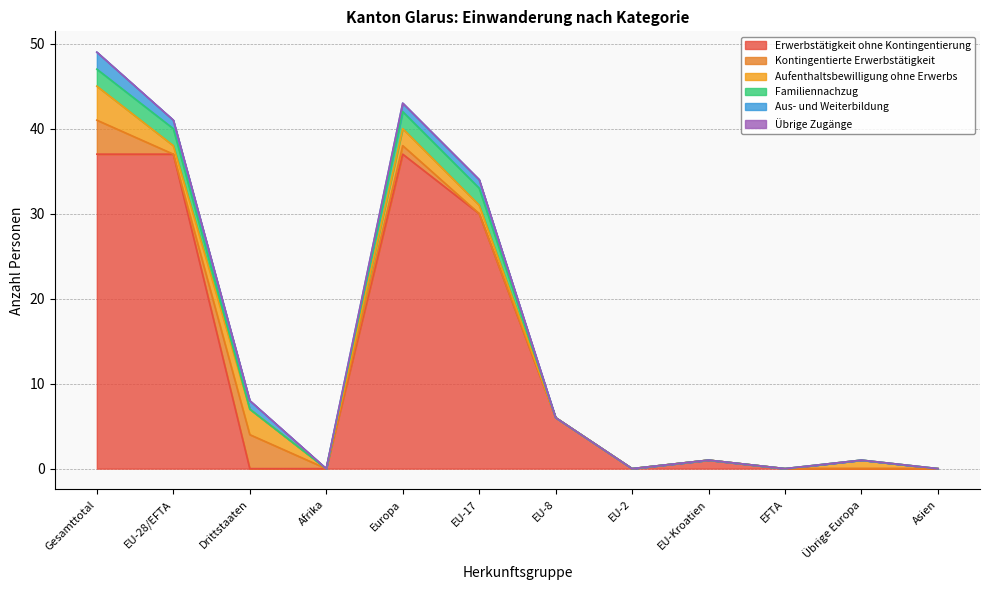

Where is Aufenthaltsbewilligung ohne Erwerbs nearest to the value 2?

Europa